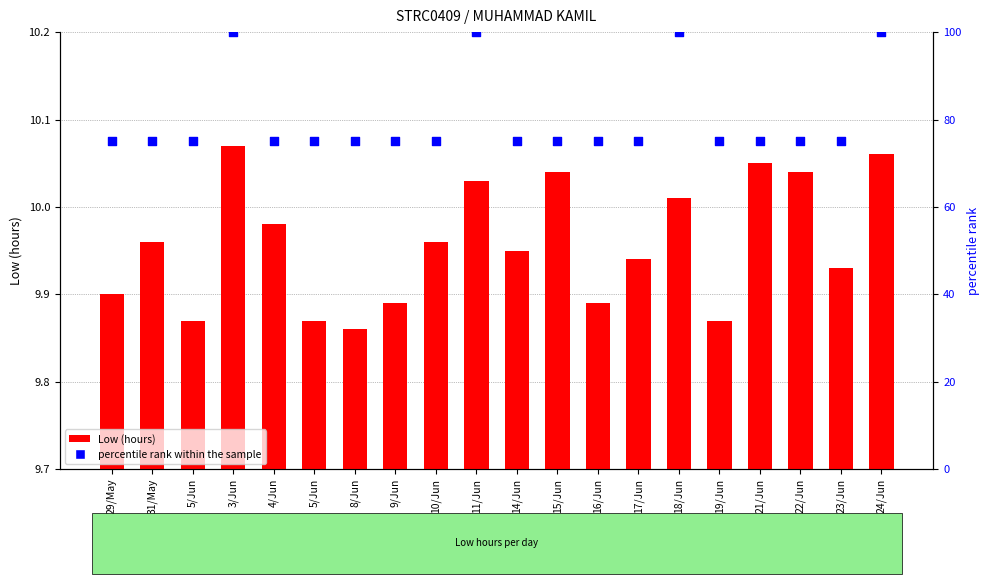

Which series reaches the minimum Y coordinate?

Low (hours)